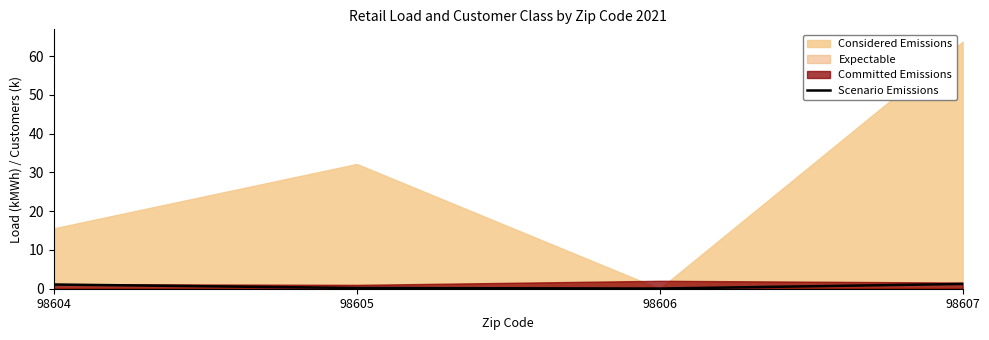

How many values are below 1?

2